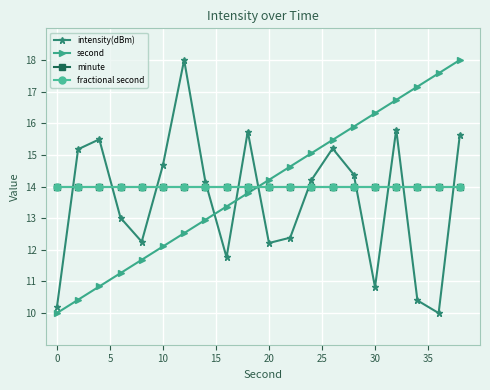

Rank the series by their maximum value, from lowest to highest.

minute, fractional second, intensity(dBm), second